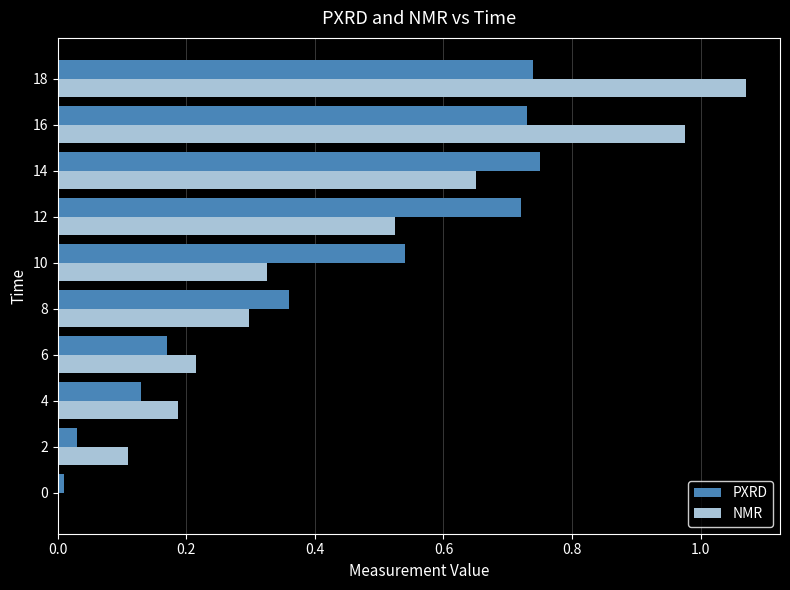

Count the number of data series in this chart.

2